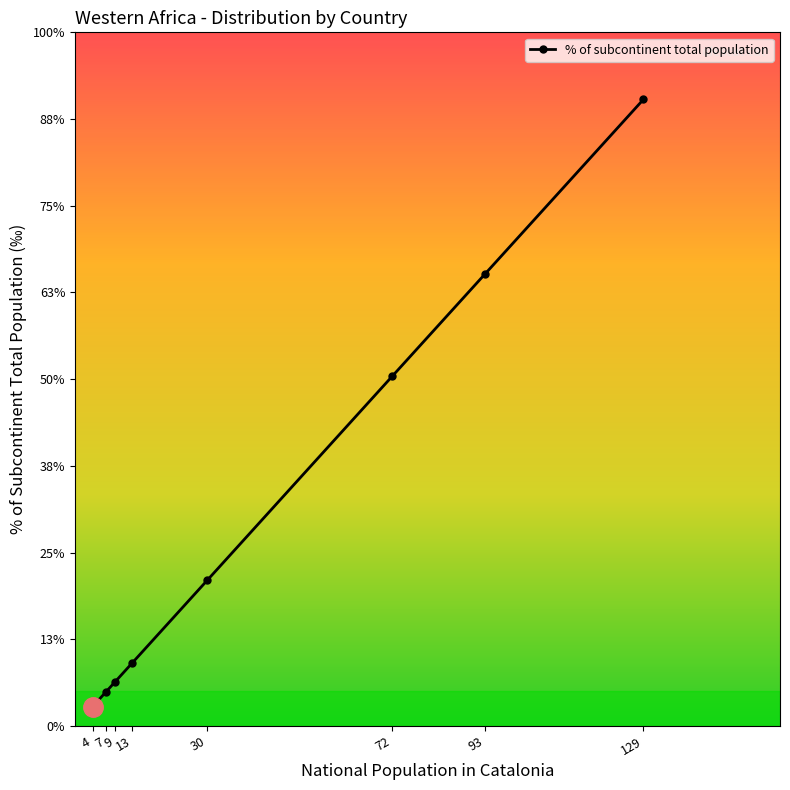

Is this an area chart (filled region under the line)?

No